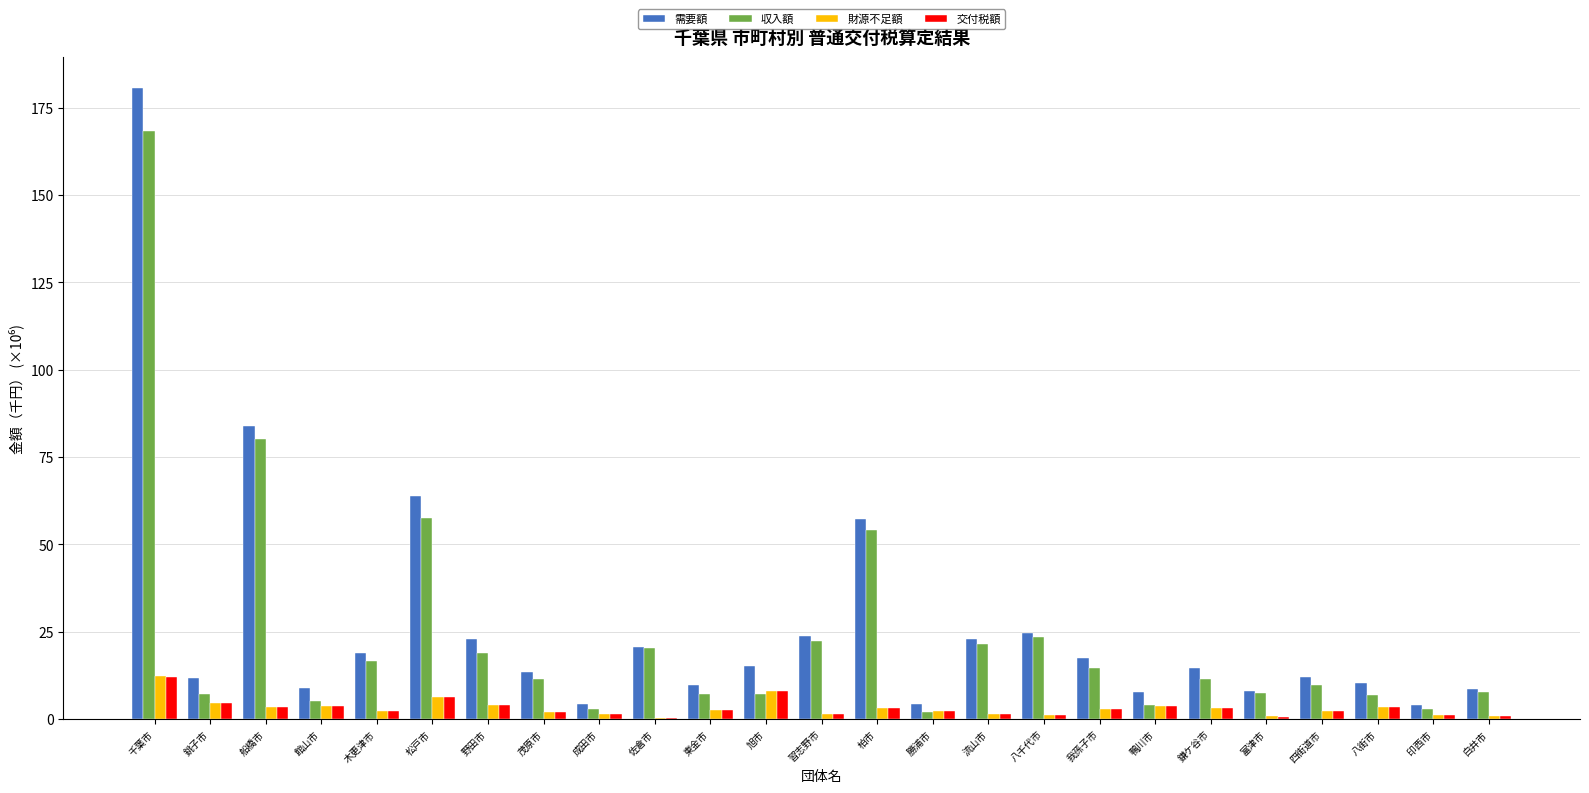

What are all the series names shown in the legend?

需要額, 収入額, 財源不足額, 交付税額